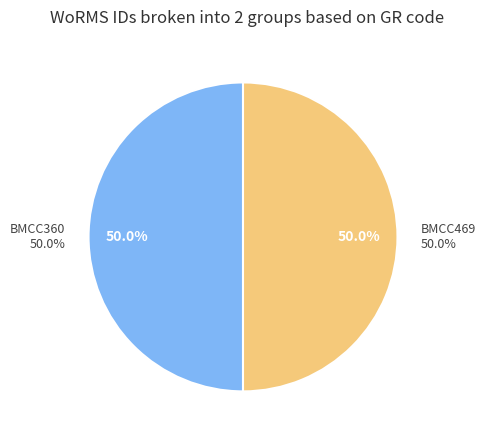

What percentage do BMCC469 and BMCC360 together represent?

100.0%